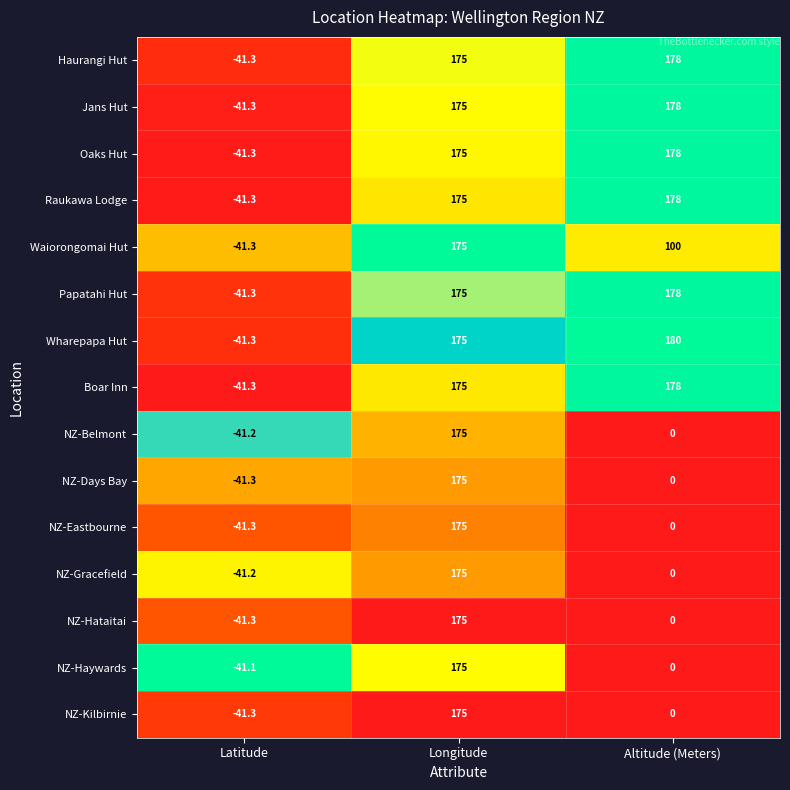

List the labels in order of NZ-Haywards value, smallest first.

Latitude, Altitude (Meters), Longitude